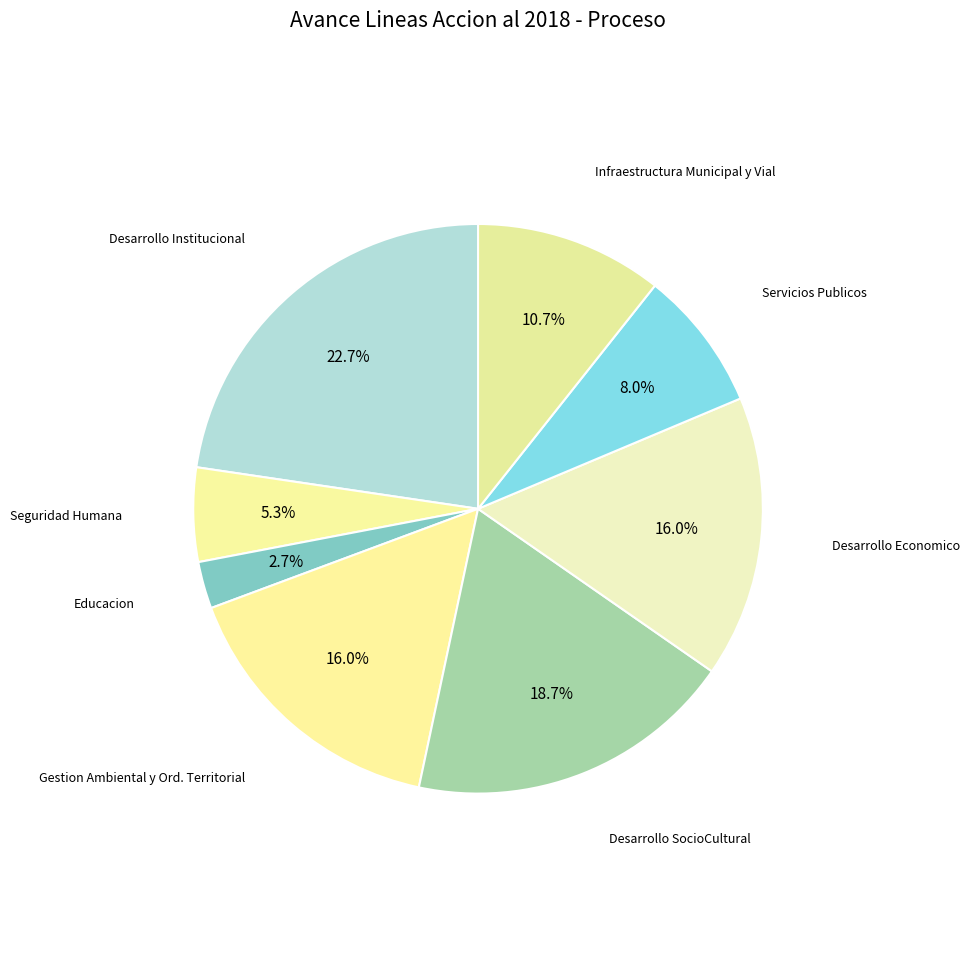

How many segments does this pie chart have?

8